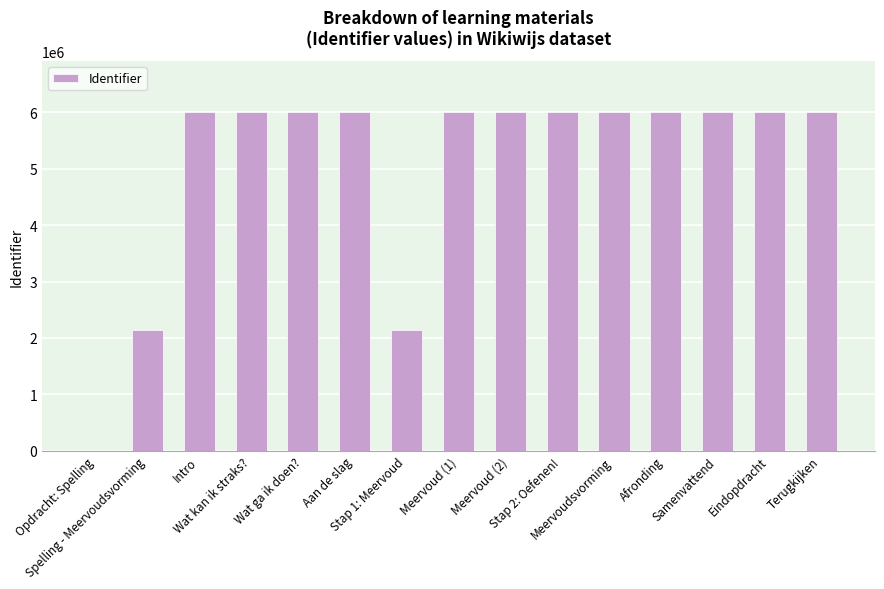

What is the change in value from Meervoud (2) to Eindopdracht?

+9